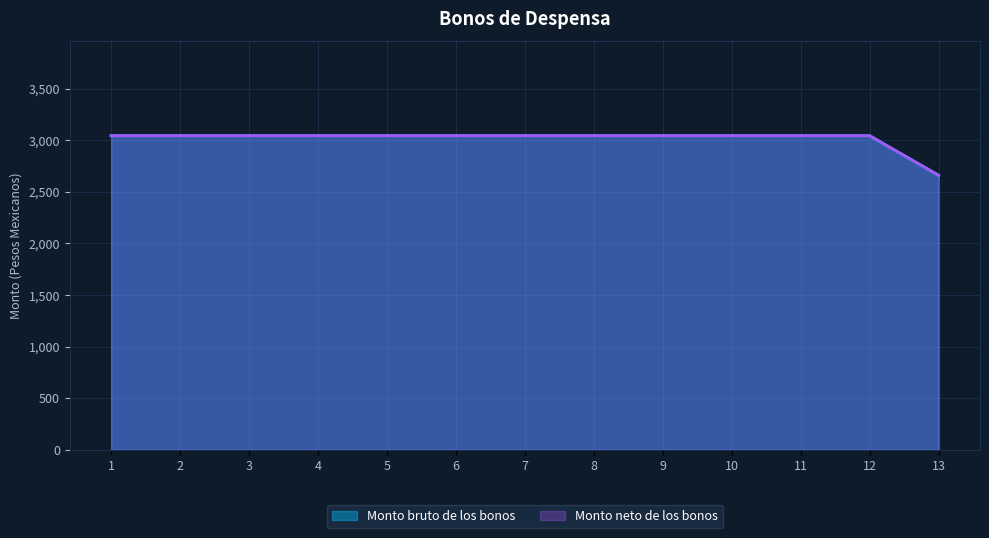

Which category has the lowest value in the Monto bruto de los bonos series?

13